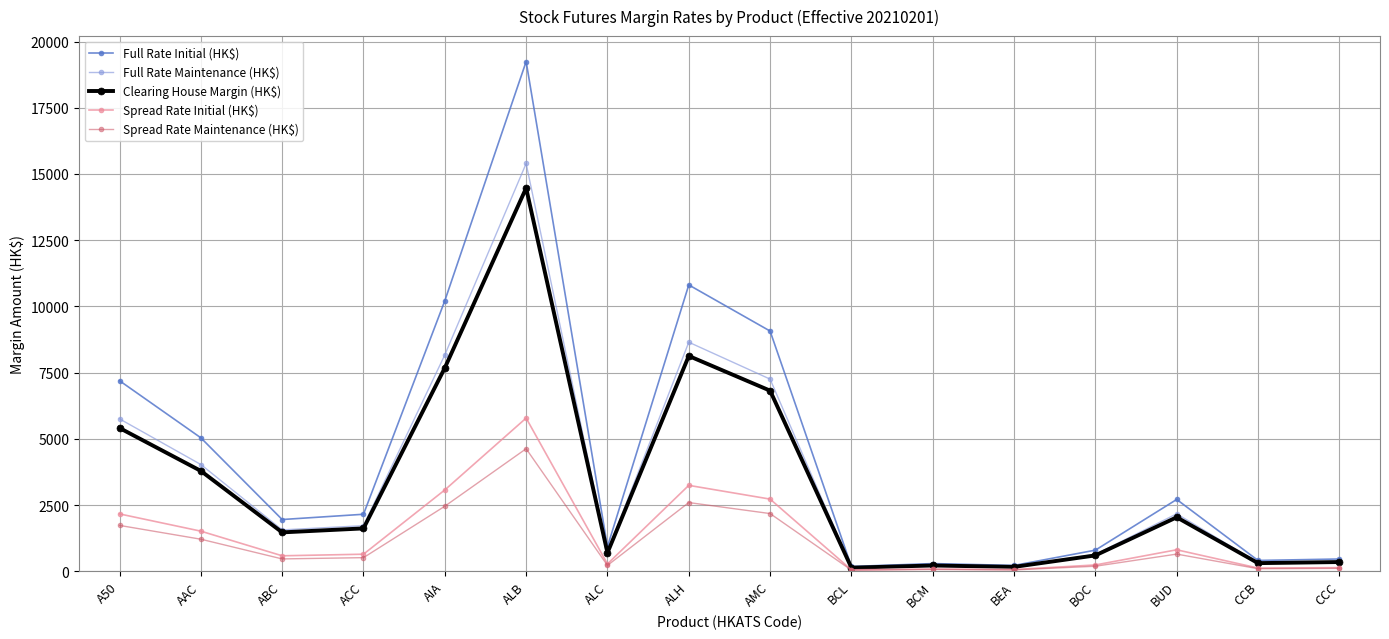

List the series in order of their peak value, highest first.

Full Rate Initial (HK$), Full Rate Maintenance (HK$), Clearing House Margin (HK$), Spread Rate Initial (HK$), Spread Rate Maintenance (HK$)